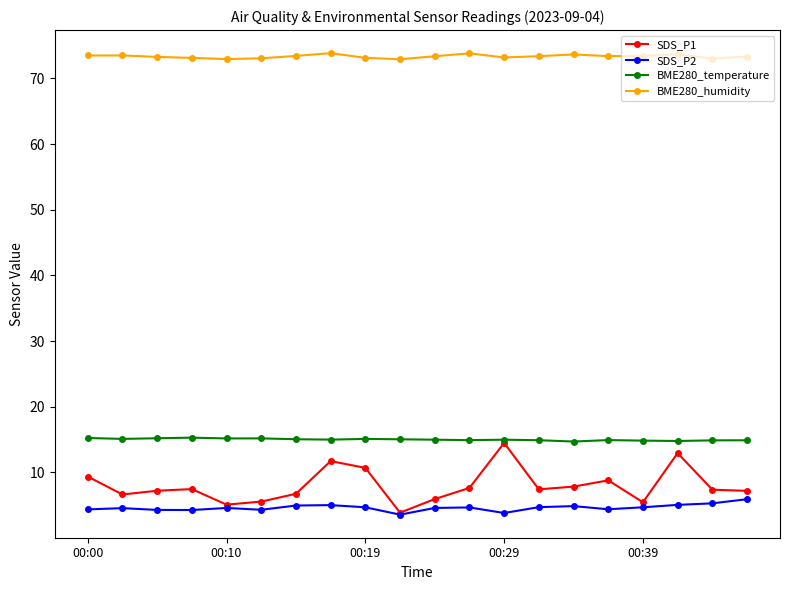

What is the value of the SDS_P2 point at the 6th from the left?

4.3